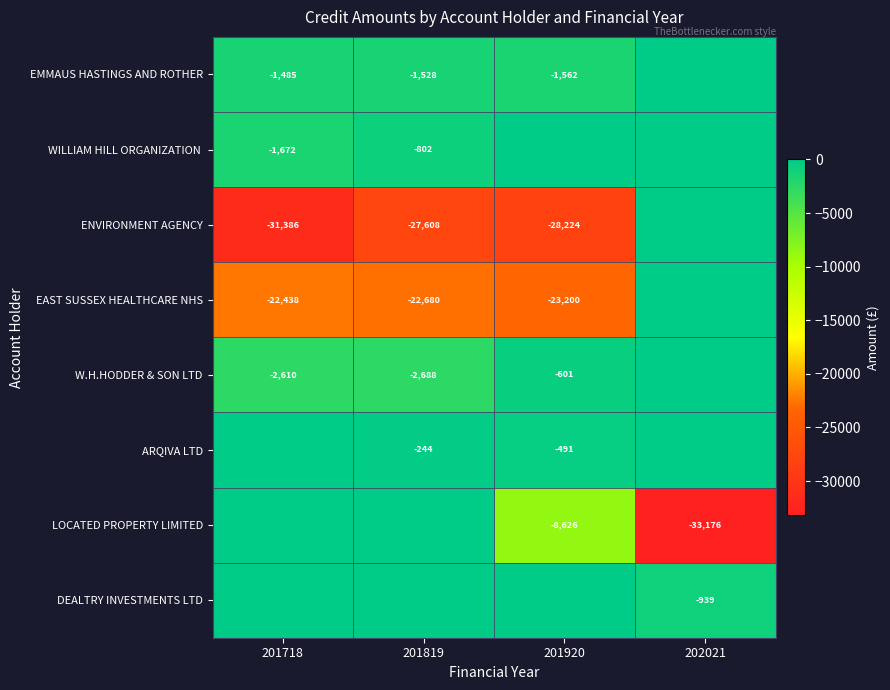

Is the value of EMMAUS HASTINGS AND ROTHER at 201819 greater than the value of EAST SUSSEX HEALTHCARE NHS at 201718?

Yes